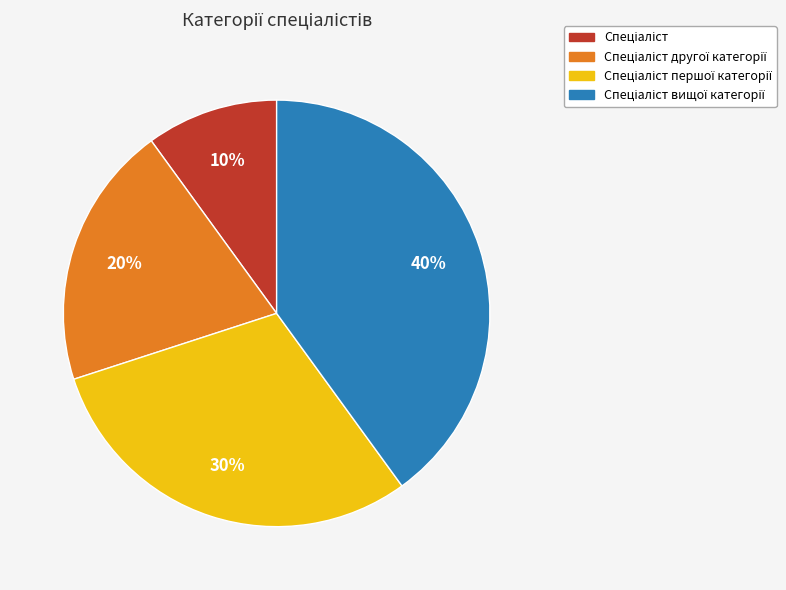

To the nearest percent, what is the difference between the largest and smallest slice percentages?

30%